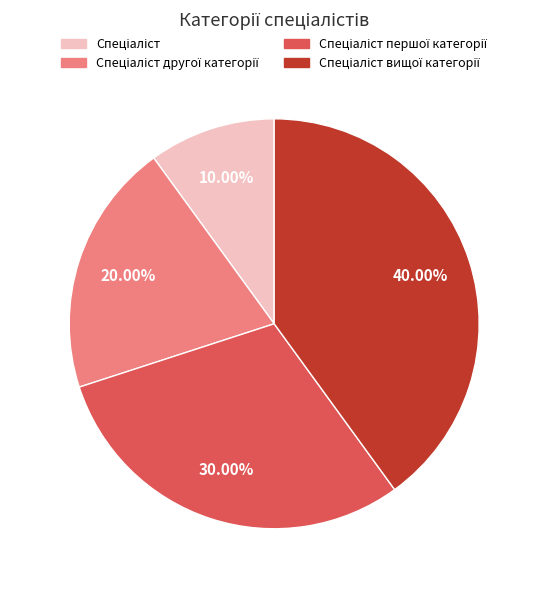

Is there a majority slice in this chart?

No